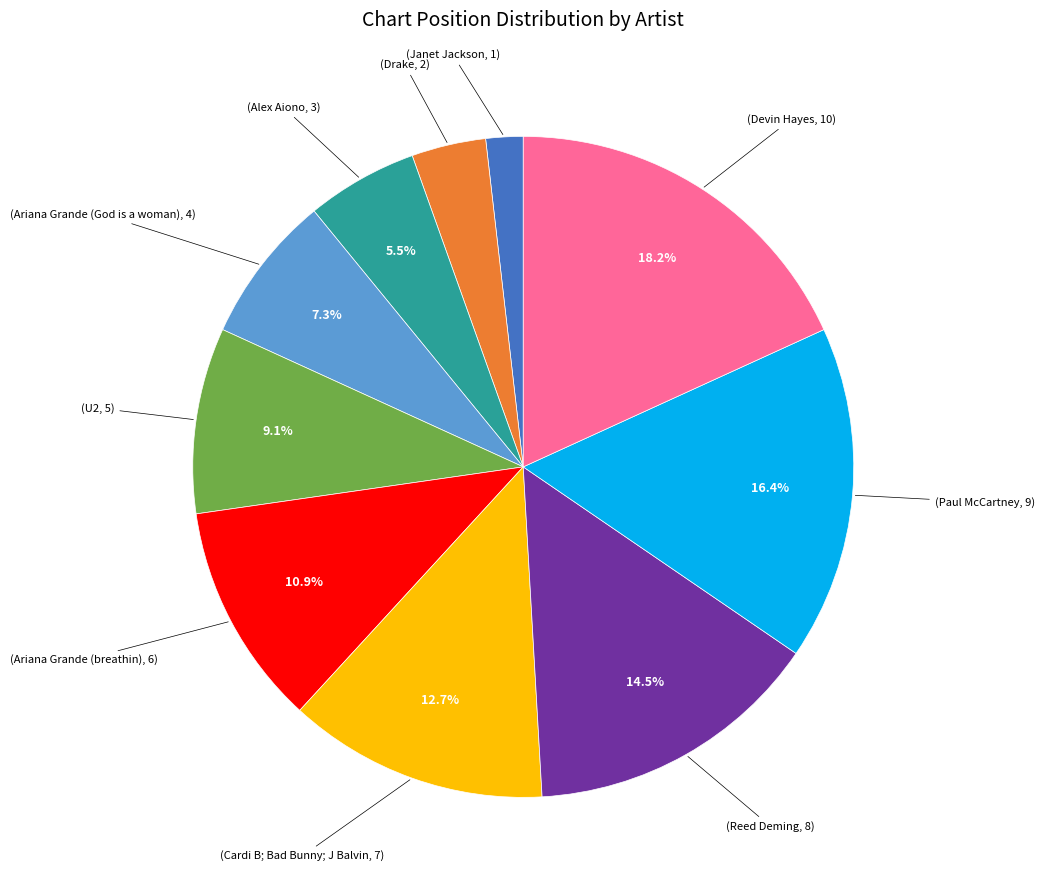

Is there any slice that represents more than half of the pie?

No